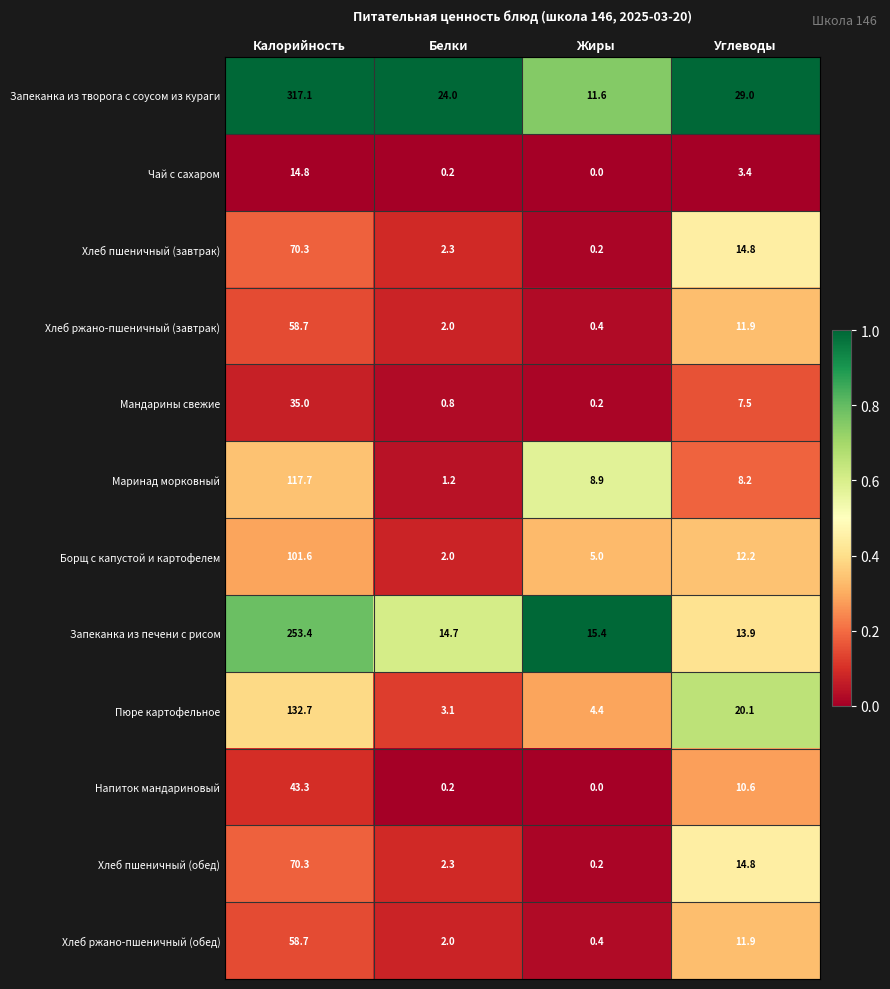

What is the difference between the Хлеб пшеничный (обед) values at Калорийность and Жиры?

70.1